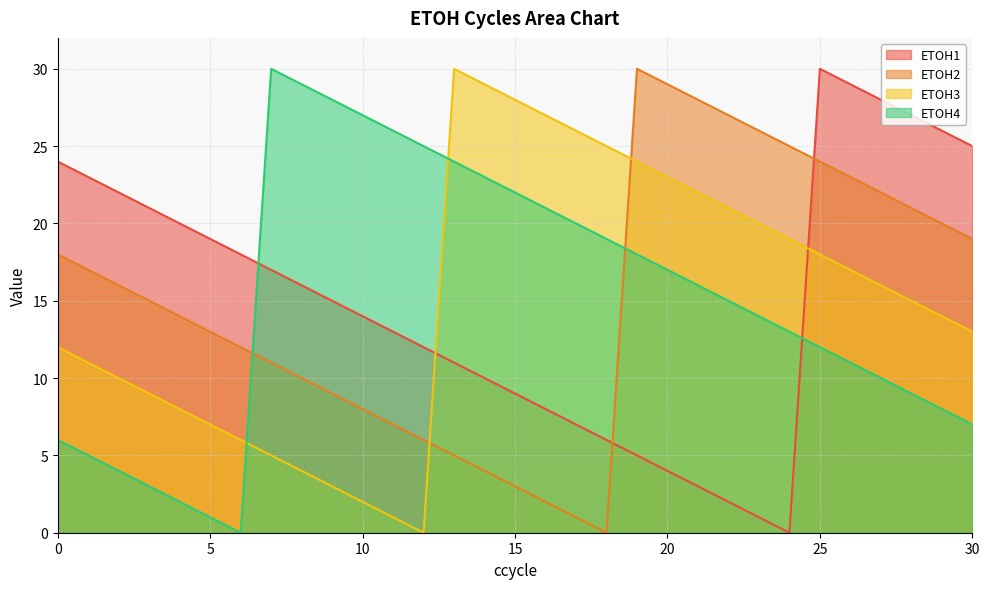

Is the value of ETOH2 at 6 greater than the value of ETOH4 at 5?

Yes